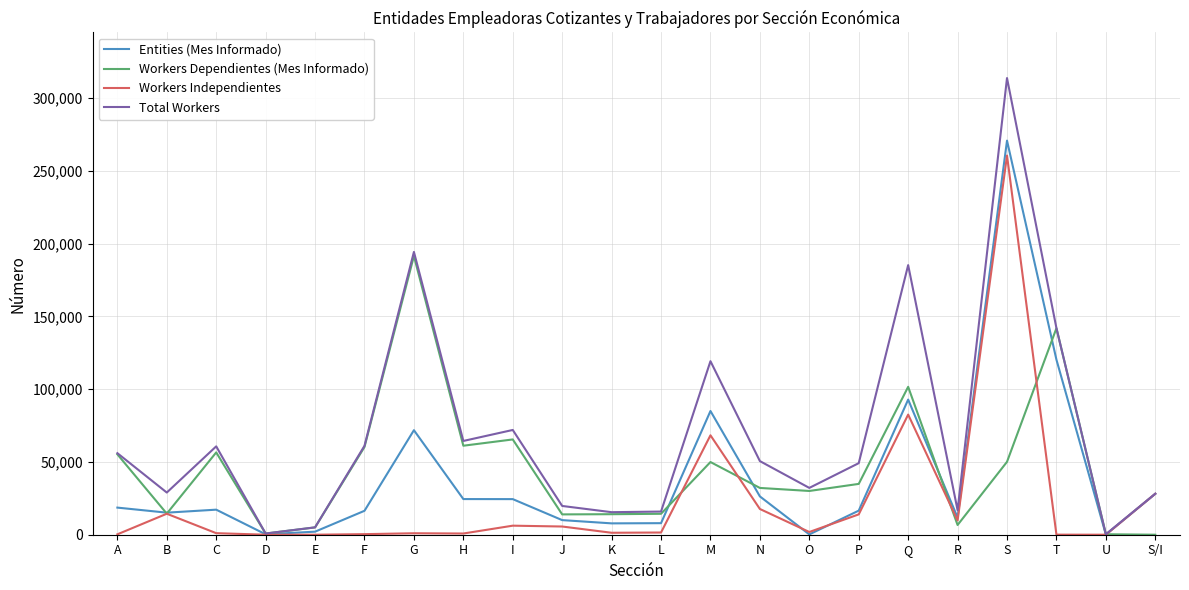

Where is Workers Dependientes (Mes Informado) nearest to the value 95714?

Q